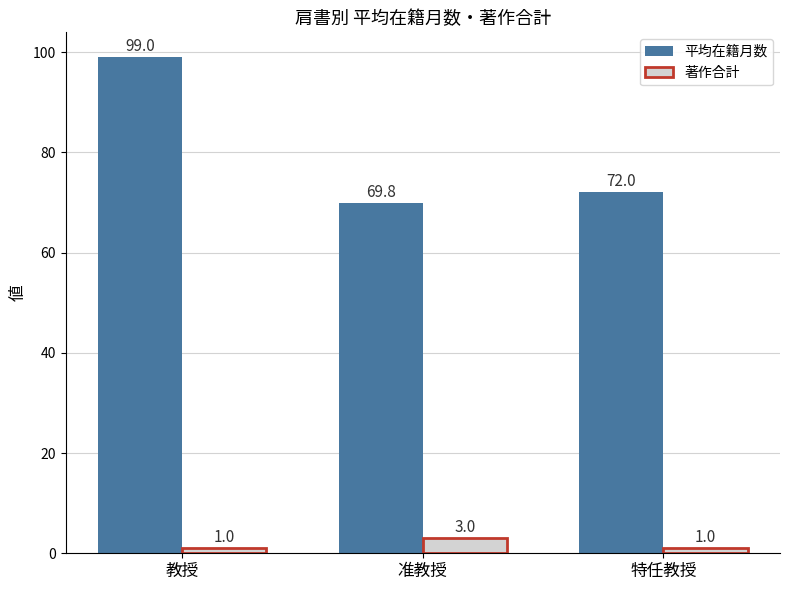

Reading left to right, transcribe all the data shown in this chart.

平均在籍月数: 99.0	69.8	72.0
著作合計: 1.0	3.0	1.0